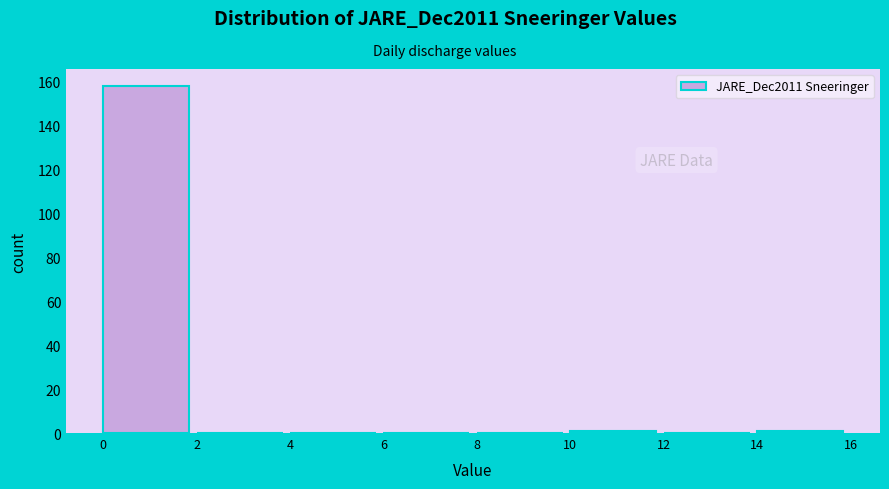

Reading left to right, transcribe this chart: for each bar, give the range it covers on the x-axis and its height. The values are not printed on the chart, so give them approximately, as read against the axis.

0 to 2: 158
2 to 4: 0
4 to 6: 0
6 to 8: 0
8 to 10: 0
10 to 12: under 2
12 to 14: 0
14 to 16: under 2